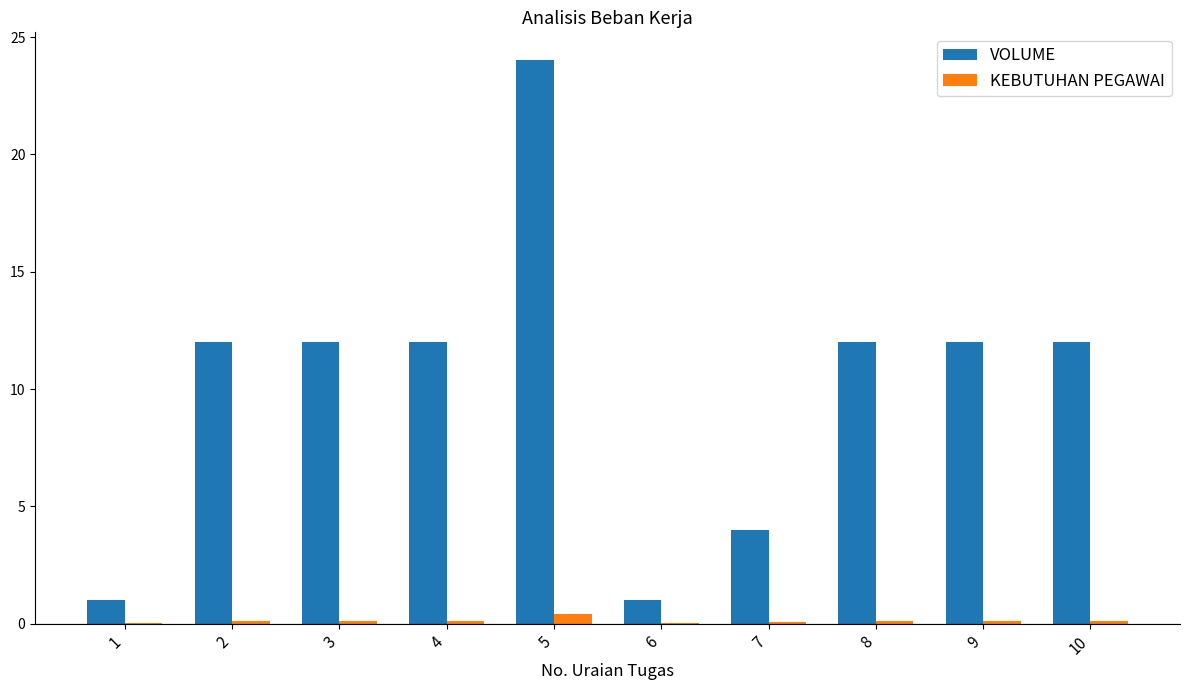

Which series has the widest spread of values?

VOLUME